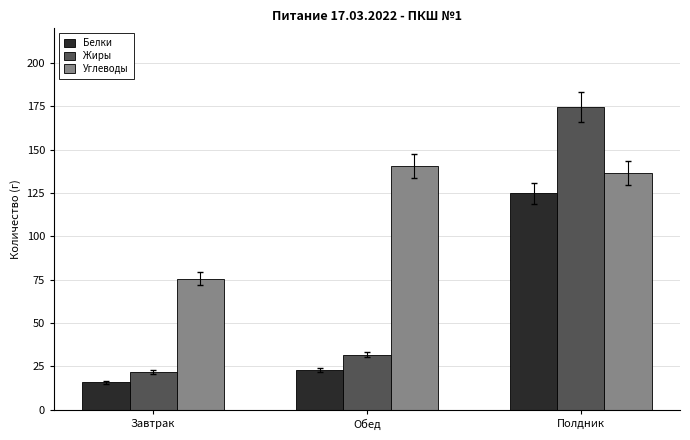

What is the difference between the second highest and minimum values in the Углеводы series?

61.2